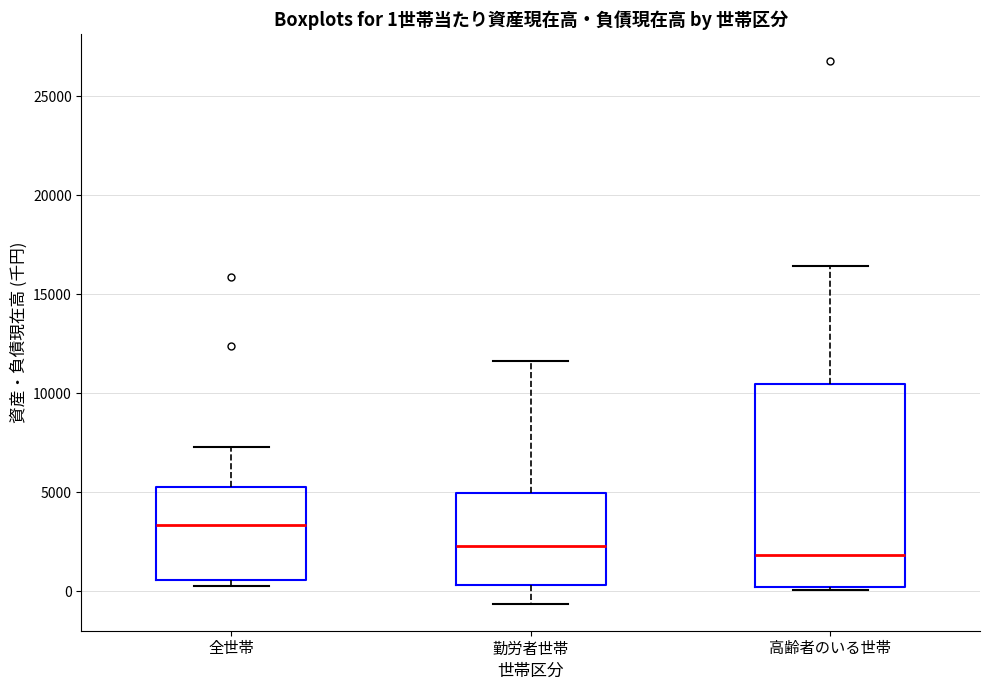

Which box has the highest median line?

全世帯